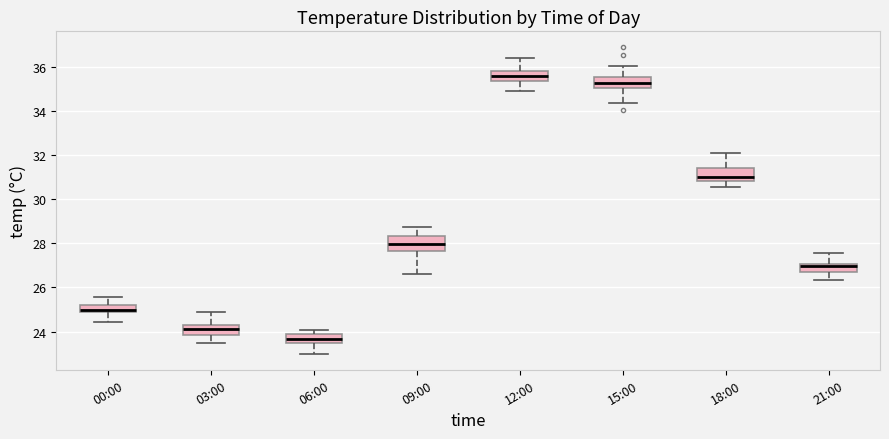

Which box's median line is the highest?

12:00